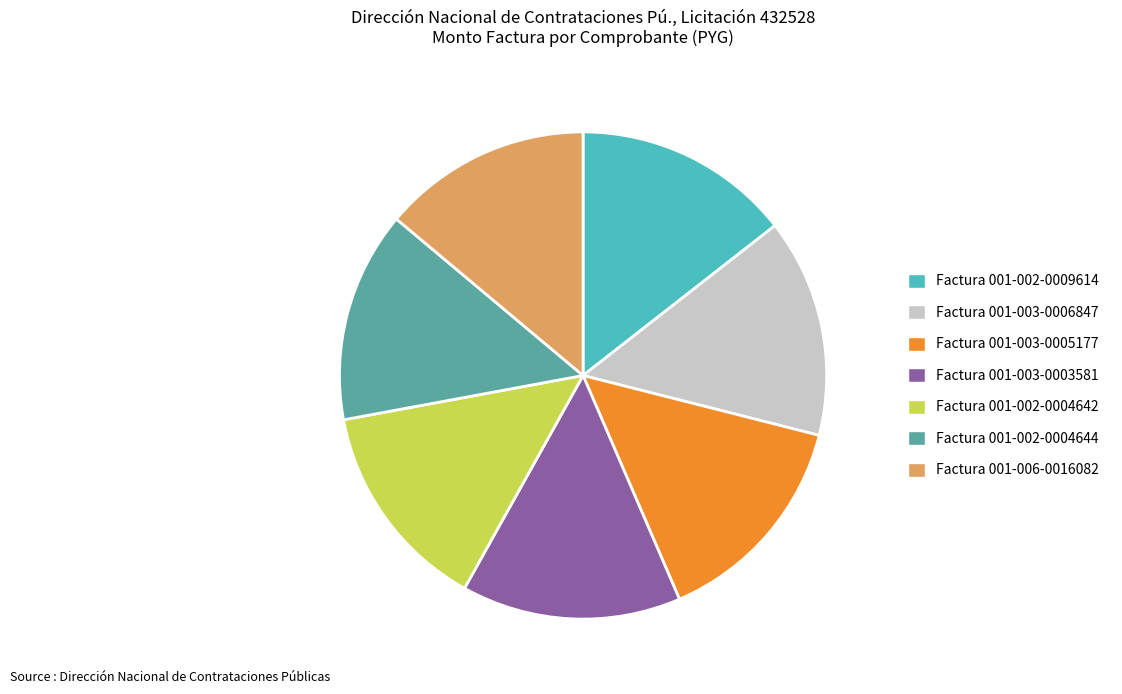

Is there a majority slice in this chart?

No